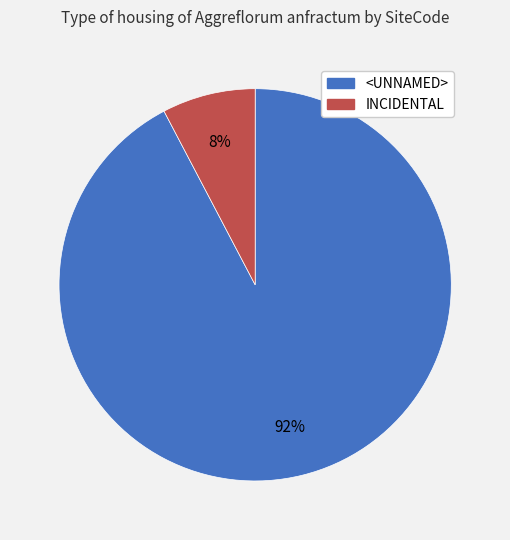

To the nearest percent, what percentage of the pie is INCIDENTAL?

8%